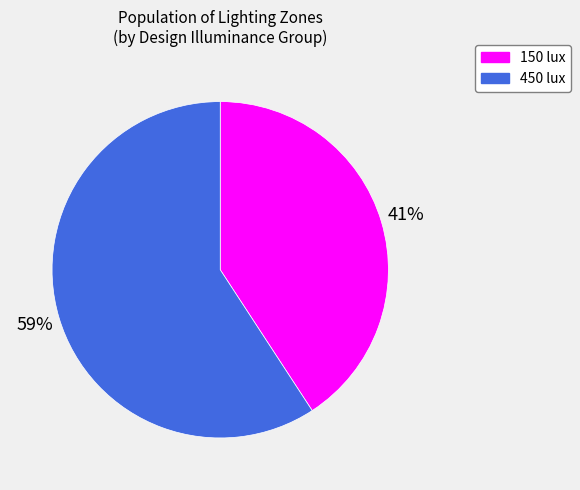

How many slices are in this pie chart?

2